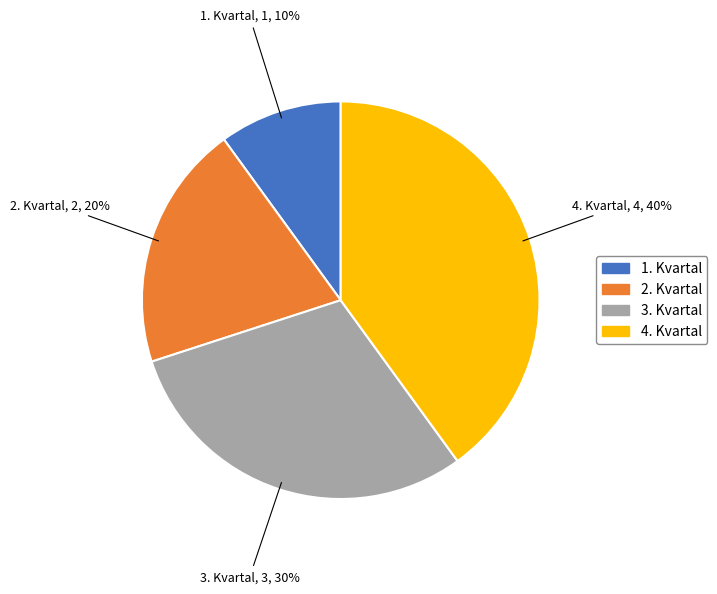

Count the number of slices in the pie.

4